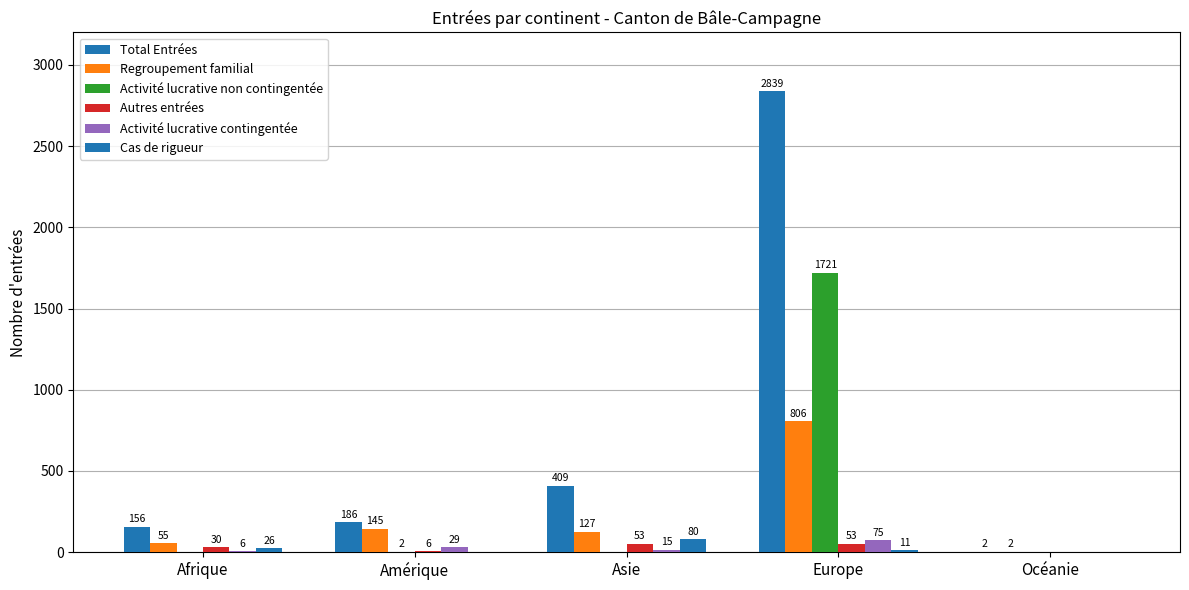

Which series has the widest spread of values?

Total Entrées